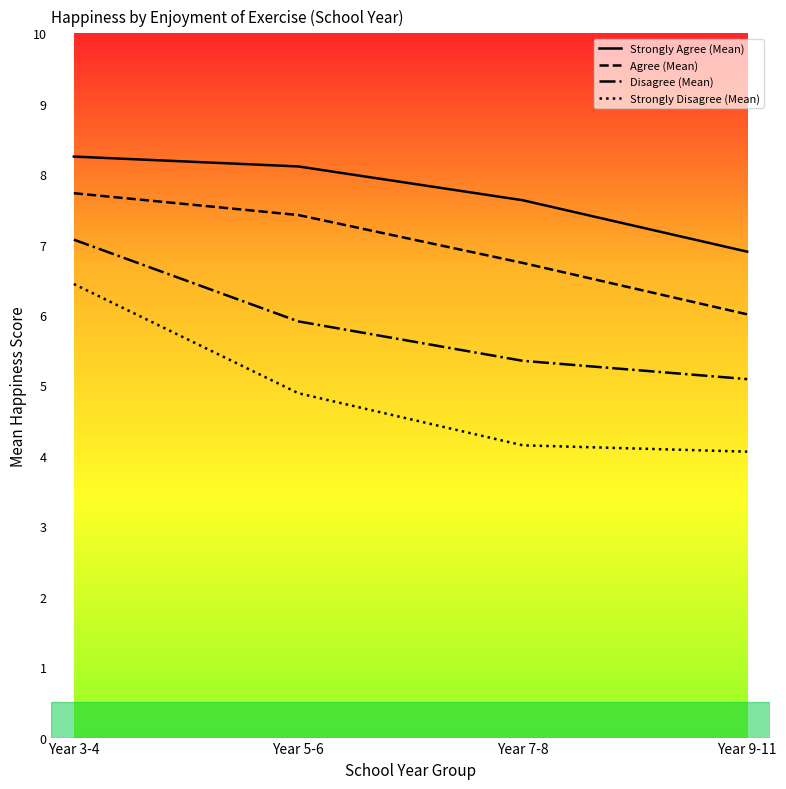

Where does the Strongly Agree (Mean) series first go above 8?

Year 3-4